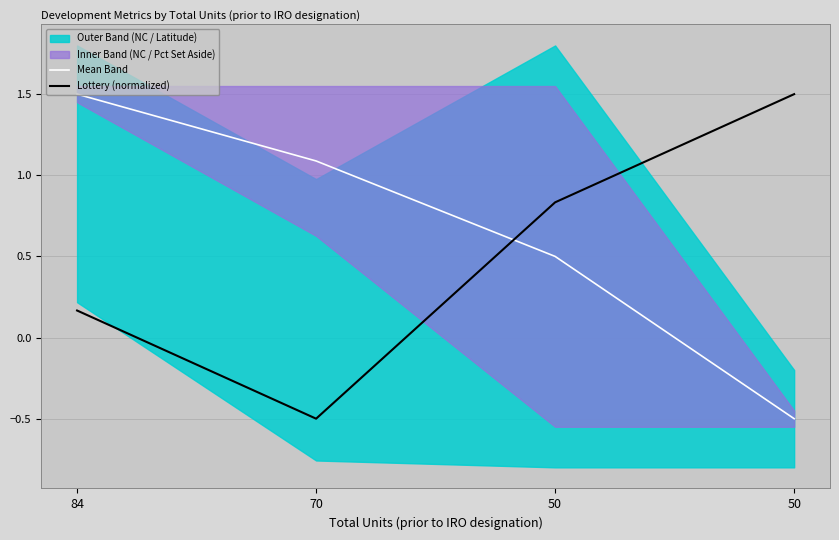

Does the chart have visible grid lines?

Yes